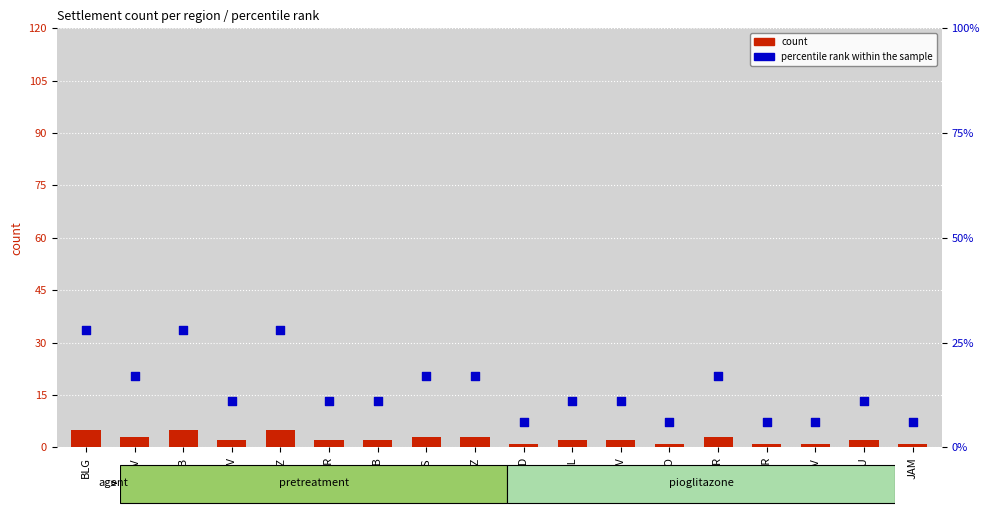

Which series reaches the maximum Y coordinate?

percentile rank within the sample